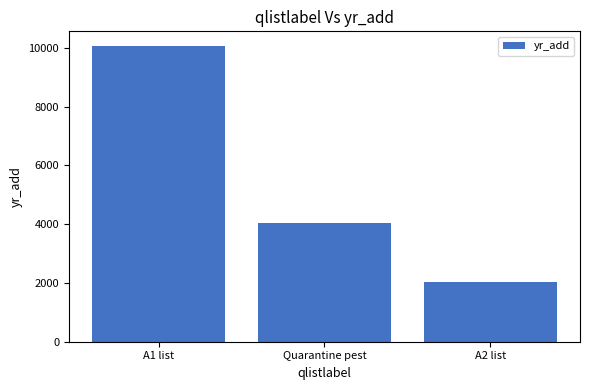

What is the sum of all values?

16115